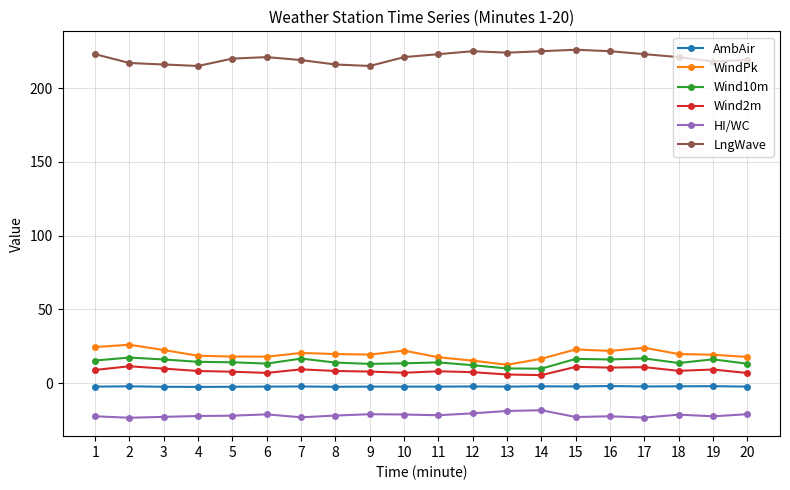

Which series has the largest total across all categories?

LngWave